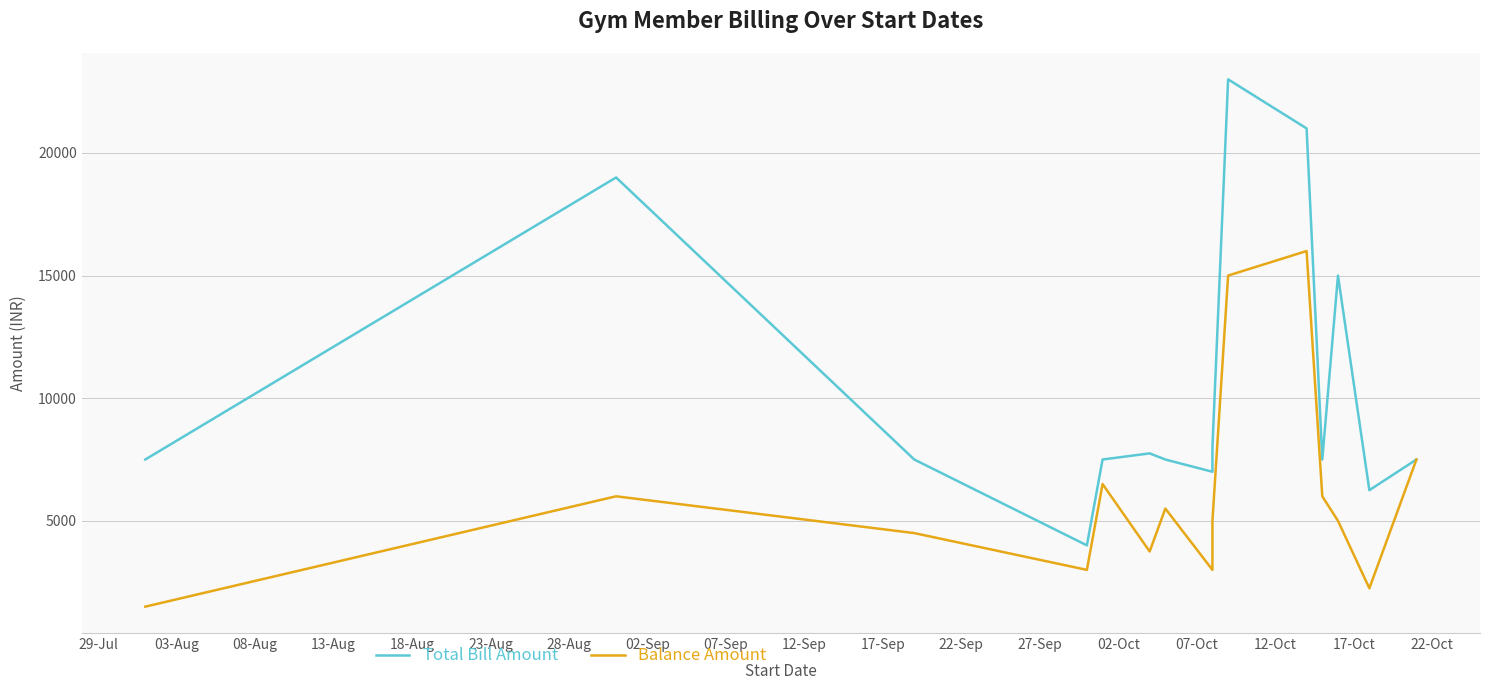

What is the difference between the highest and lowest values at 17-Sep?

5000